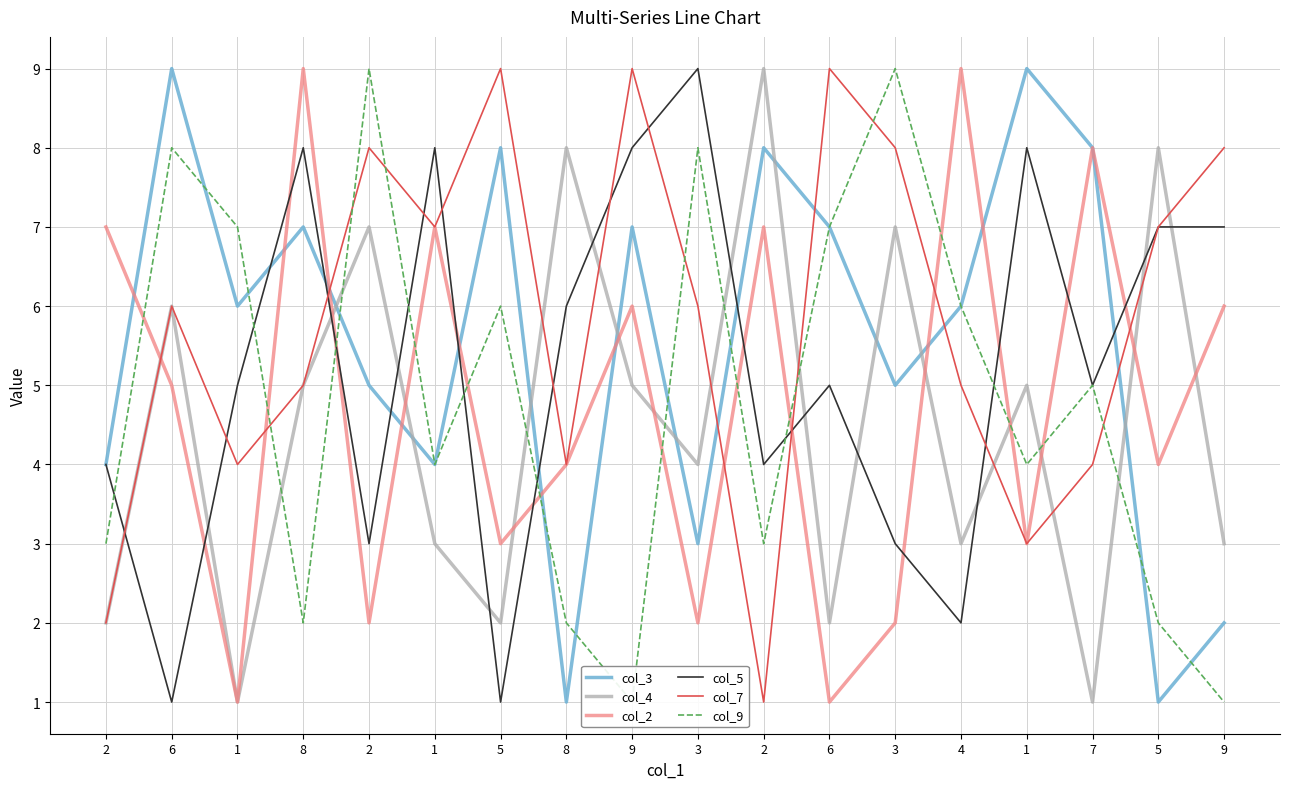

Which has a higher value, 3 or 6?

6